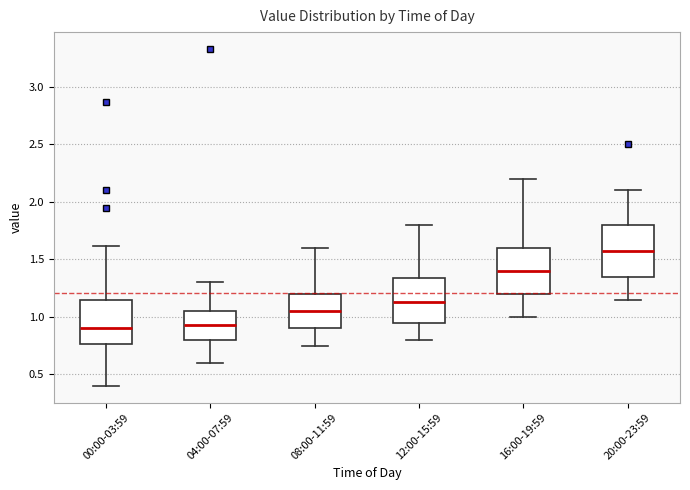

Where is the upper edge of the box for 04:00-07:59 on the y-axis? The values are not printed on the chart, so give them approximately, as read against the axis.

1.05